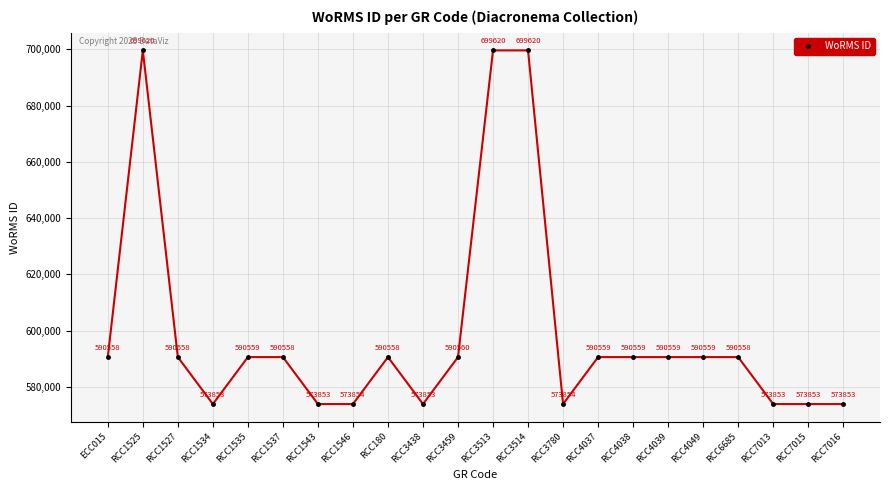

Approximately how many times larger is the value at RCC1534 compared to RCC3438?

1.0